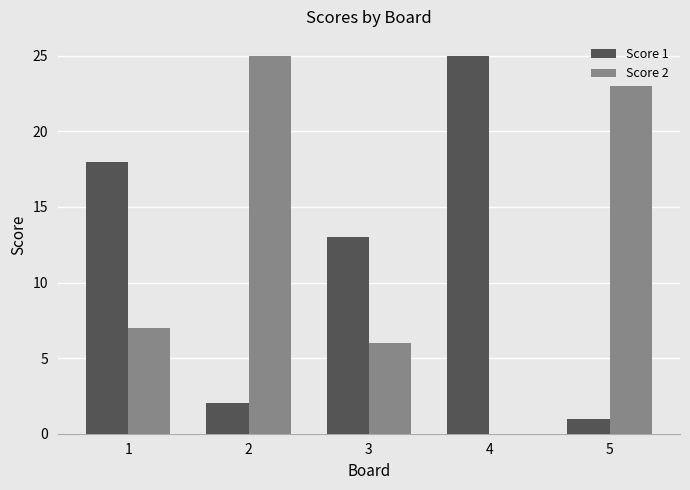

Where does the Score 1 series first go above 13?

1